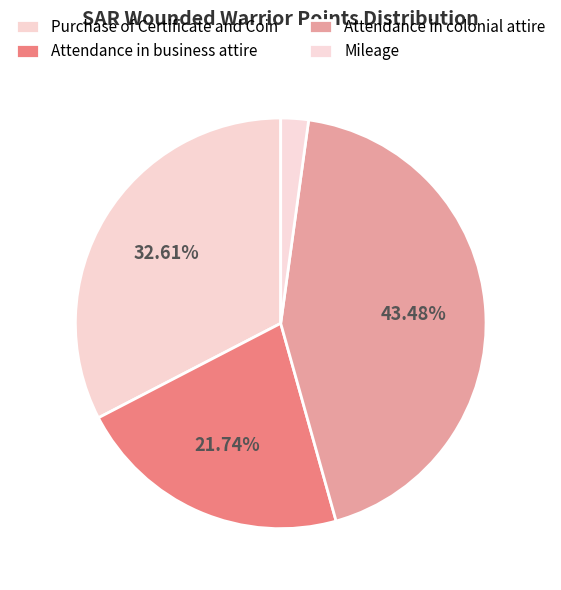

Approximately how many times larger is the value at Attendance in business attire compared to Mileage?

10.0